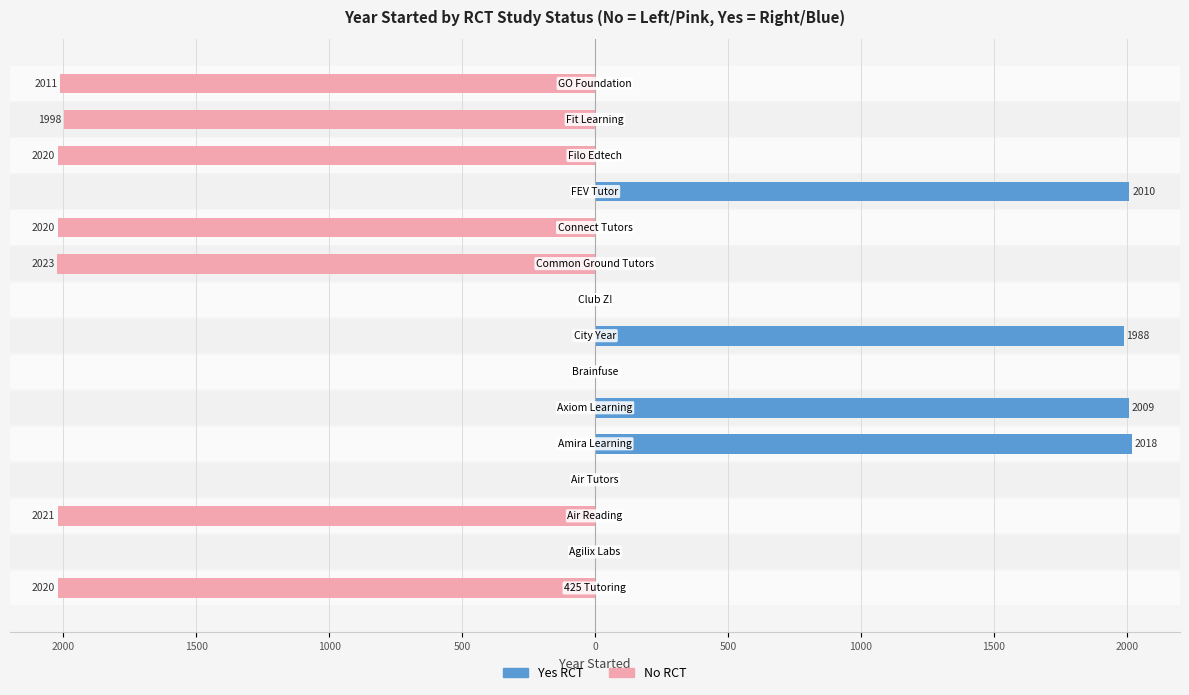

Rank the series by their average value, from lowest to highest.

No, Yes